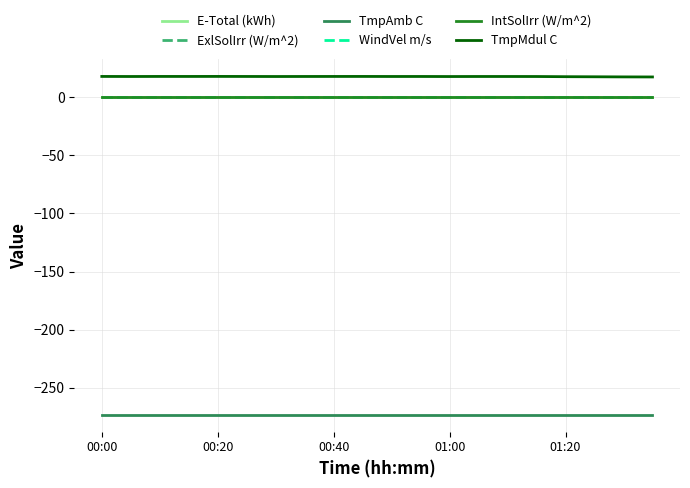

At which label is WindVel m/s closest to 0?

00:00